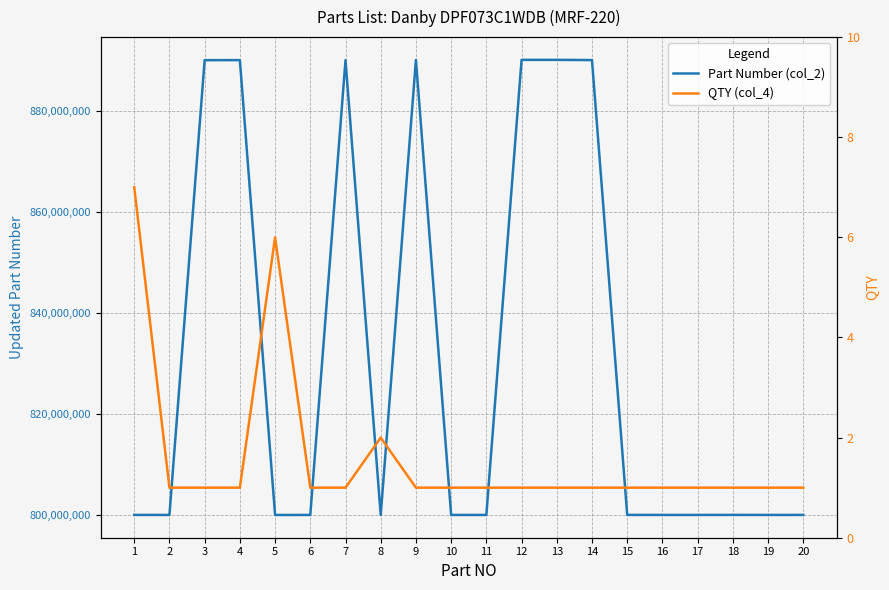

At how many categories does at least one series exceed 585132555?

20